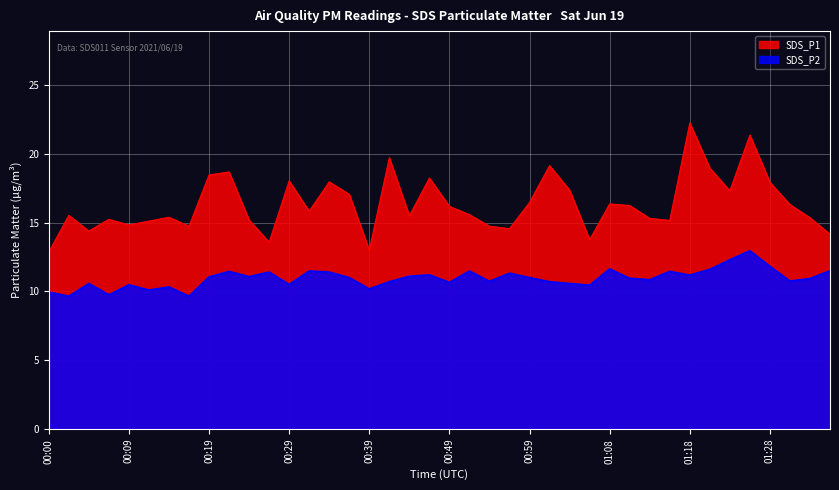

Rank the series by their maximum value, from lowest to highest.

SDS_P2, SDS_P1